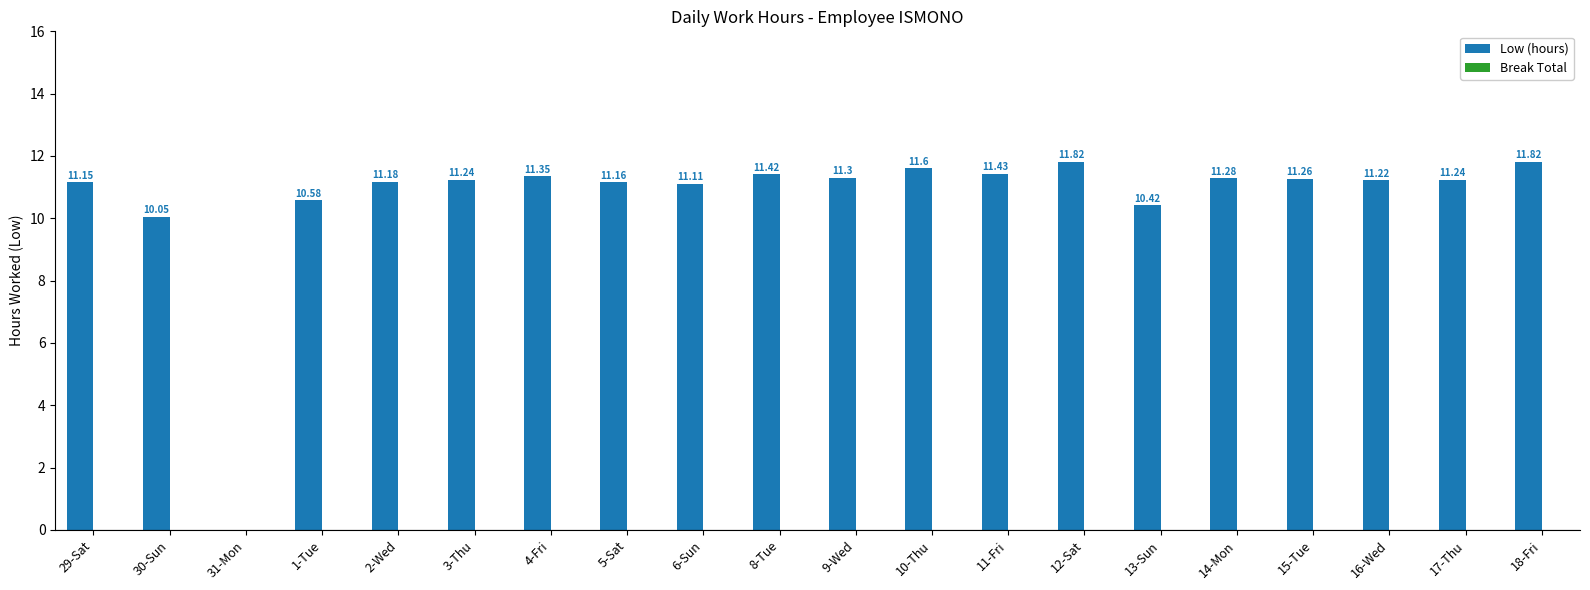

What is the change in value from 29-Sat to 8-Tue?

+0.3